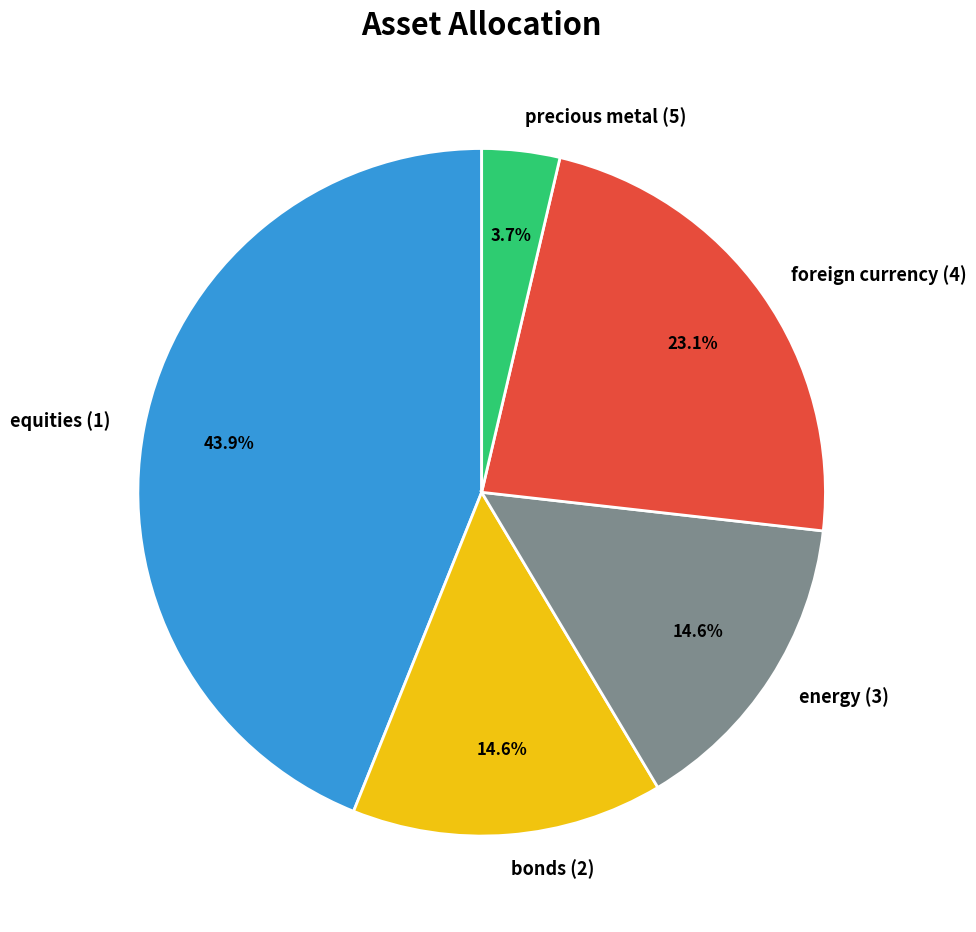

Which has a higher value, equities (1) or foreign currency (4)?

equities (1)